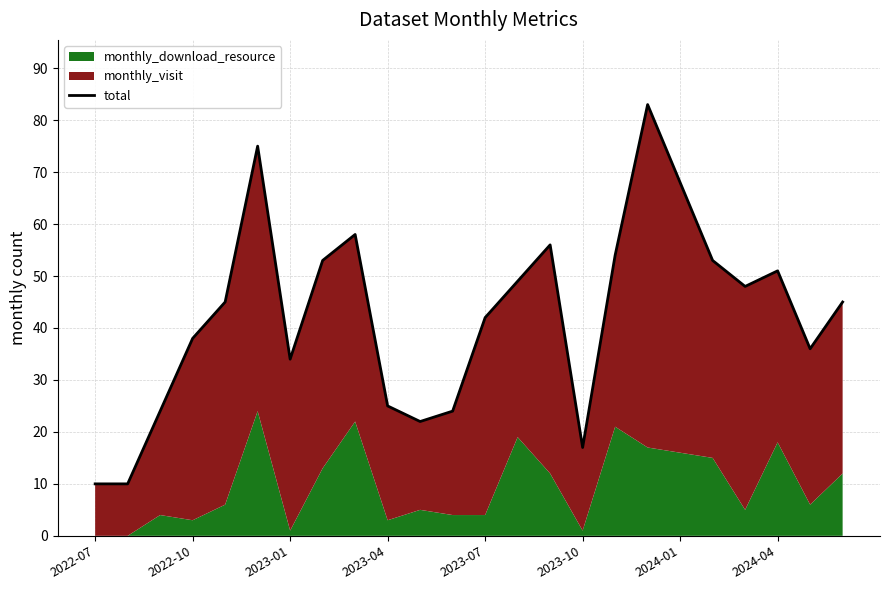

How many interior local valleys (lower than both neighbors) does the data have?

5